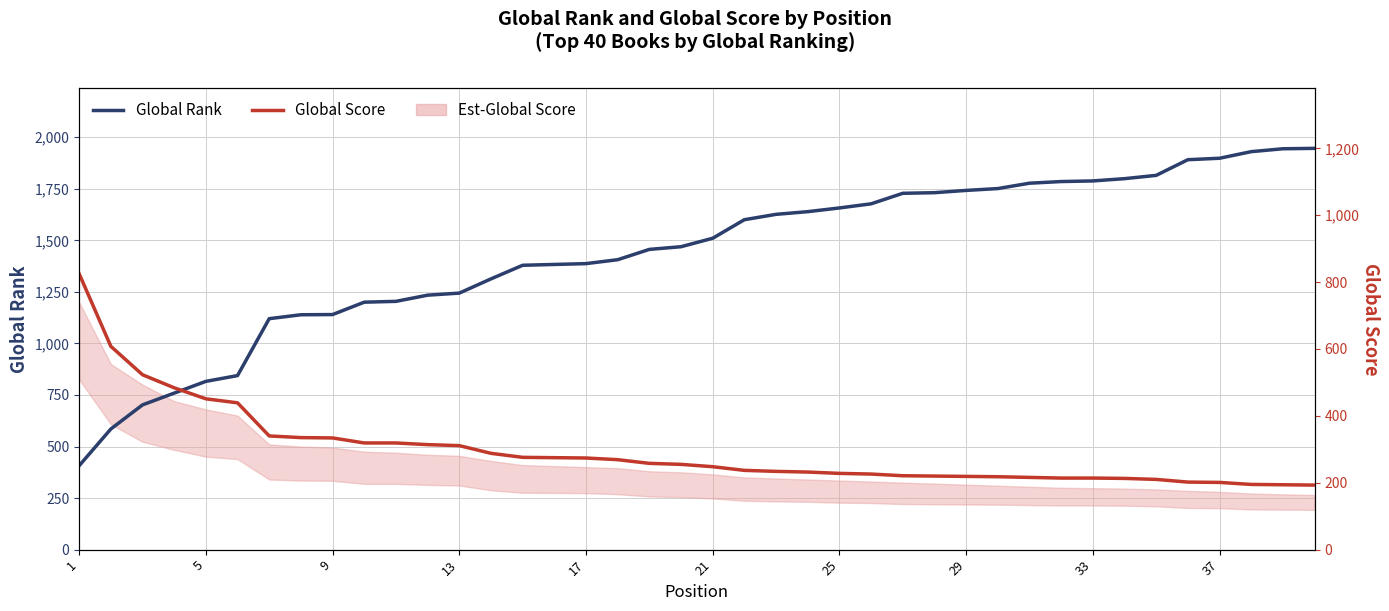

Rank the series at 17 from lowest to highest value.

Global Score, Global Rank